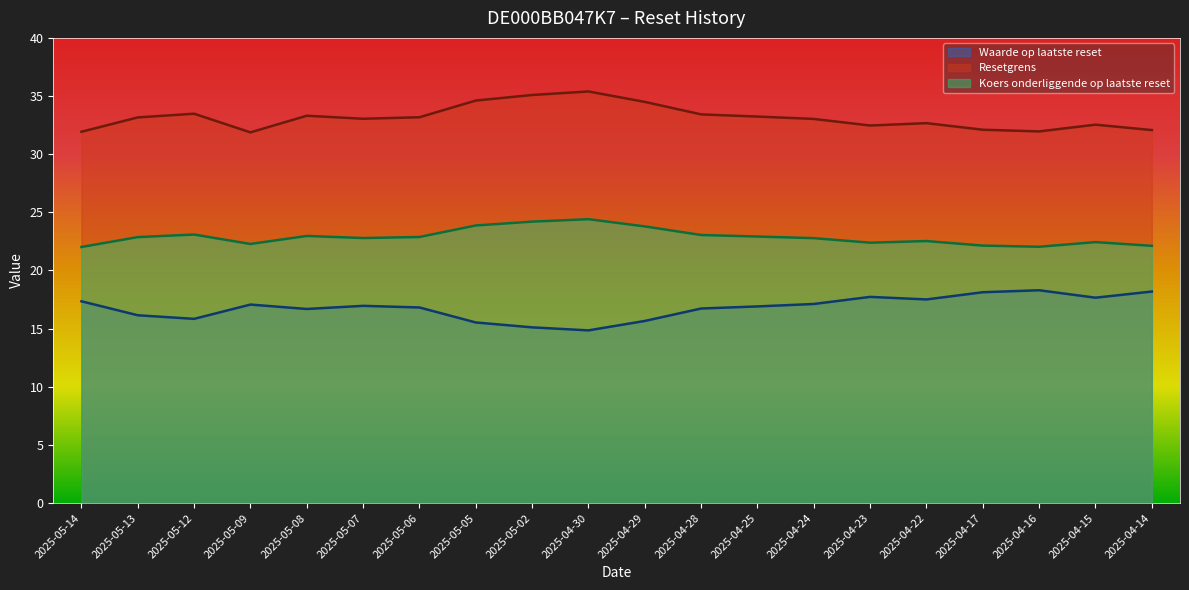

Rank the series by their average value, from highest to lowest.

Resetgrens, Koers onderliggende op laatste reset, Waarde op laatste reset